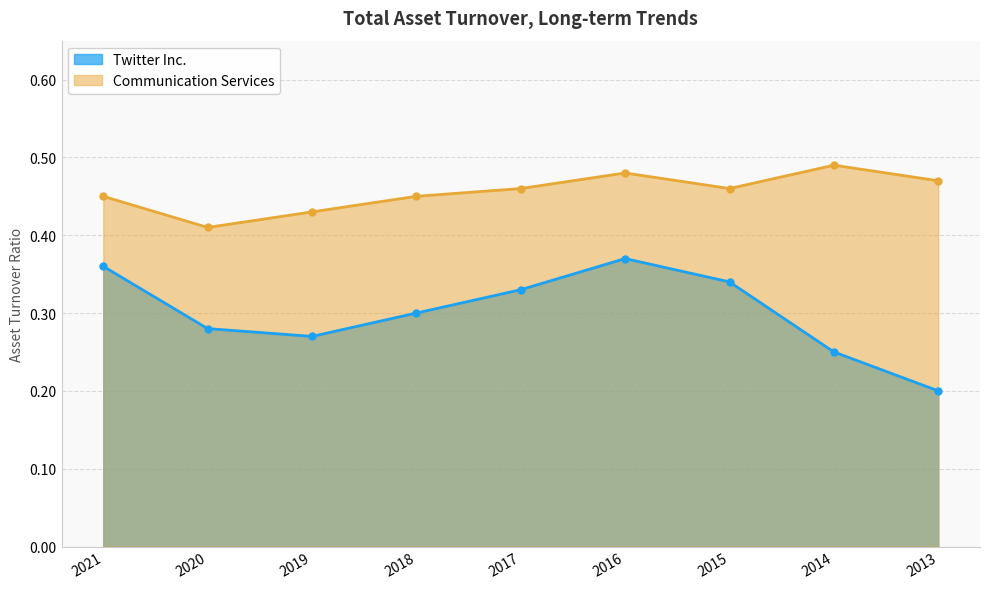

What is the value of the Communication Services point at the 2nd from the left?

0.4